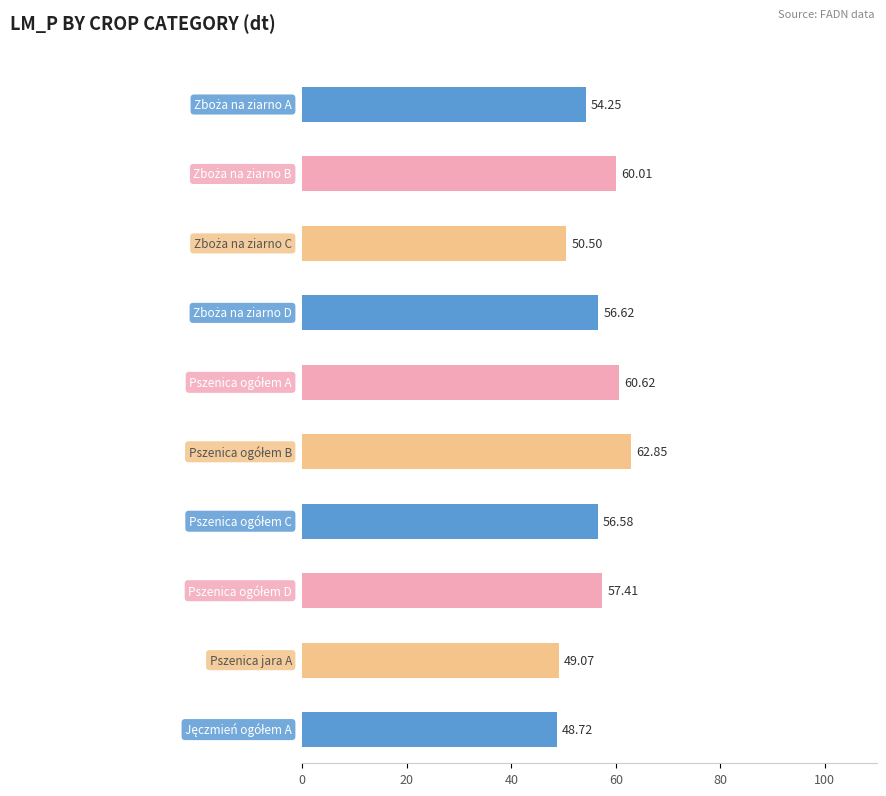

The LM_P series shows 50.5 at Zboża na ziarno C. True or false?

True